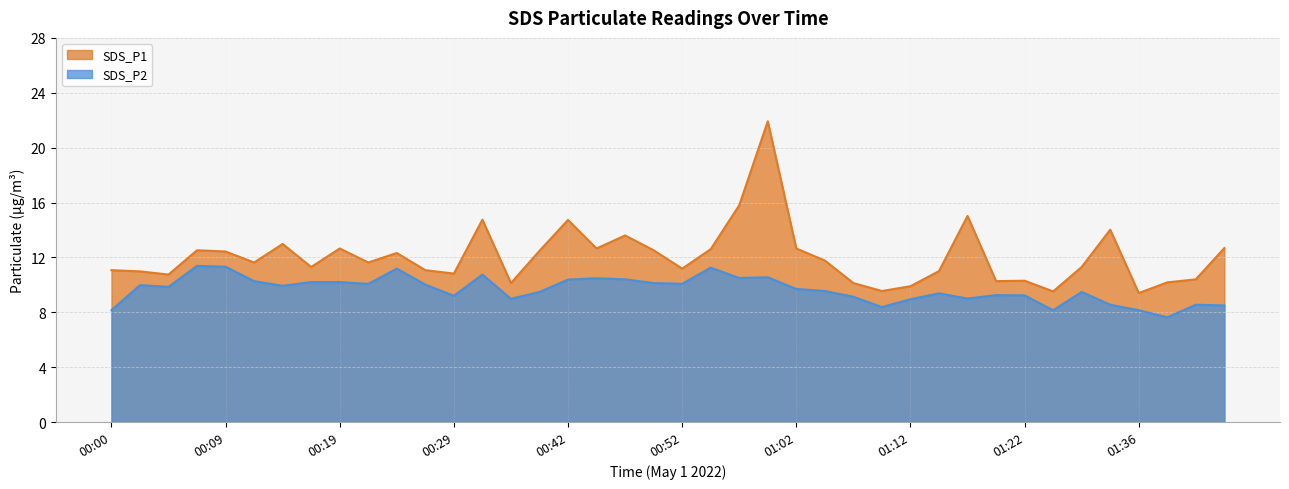

Which category has the highest value across all series?

00:59